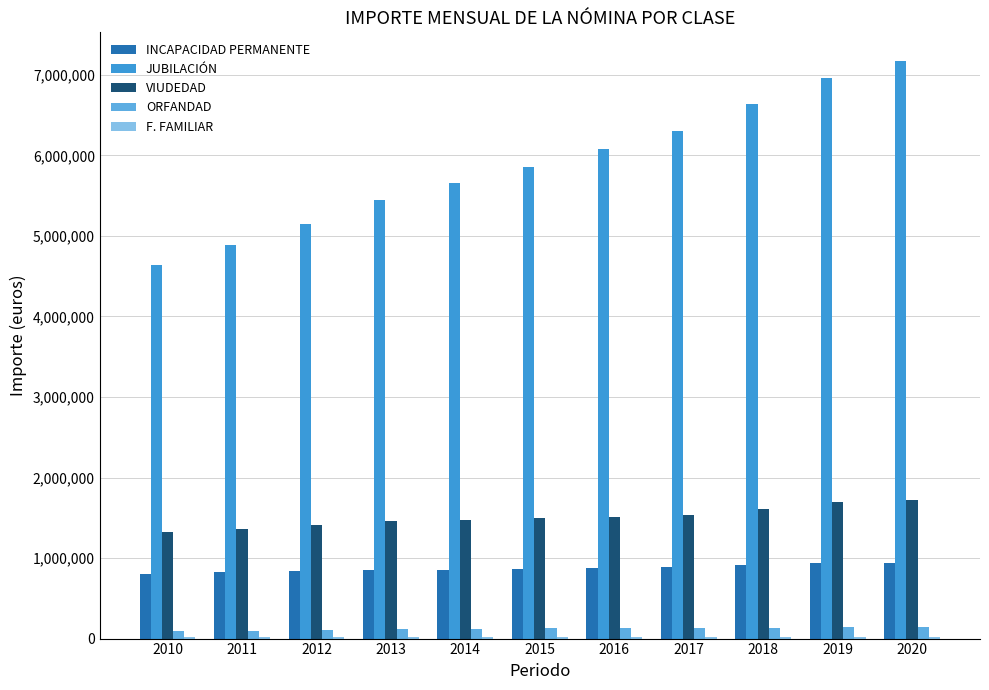

The value of VIUDEDAD at 2017 is 2728915.9. True or false?

False